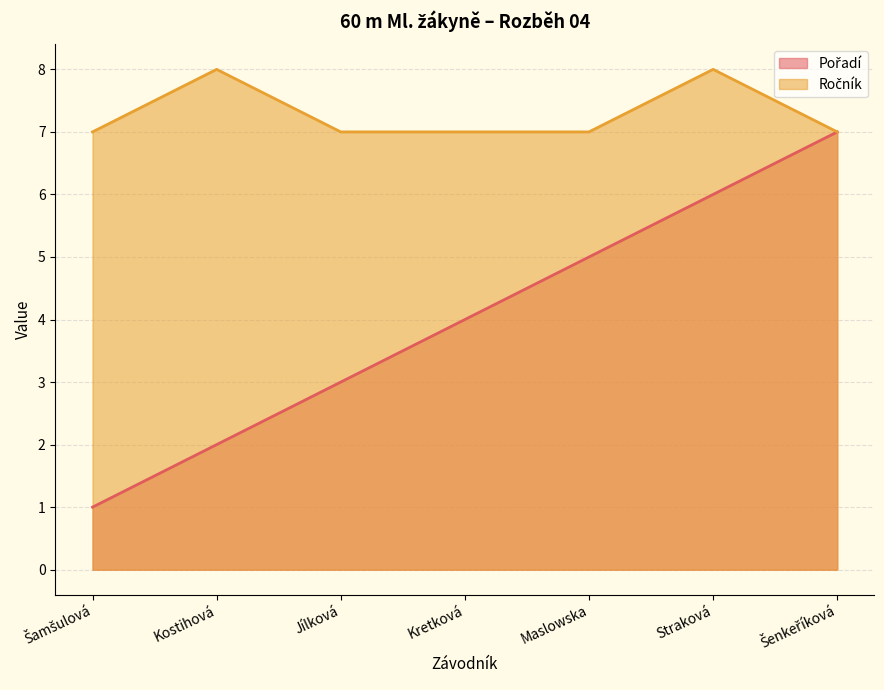

Reading left to right, list all the values displayed in this chart.

Pořadí: Šamšulová=1	Kostihová=2	Jílková=3	Kretková=4	Maslowska=5	Straková=6	Šenkeříková=7
Ročník: Šamšulová=7	Kostihová=8	Jílková=7	Kretková=7	Maslowska=7	Straková=8	Šenkeříková=7